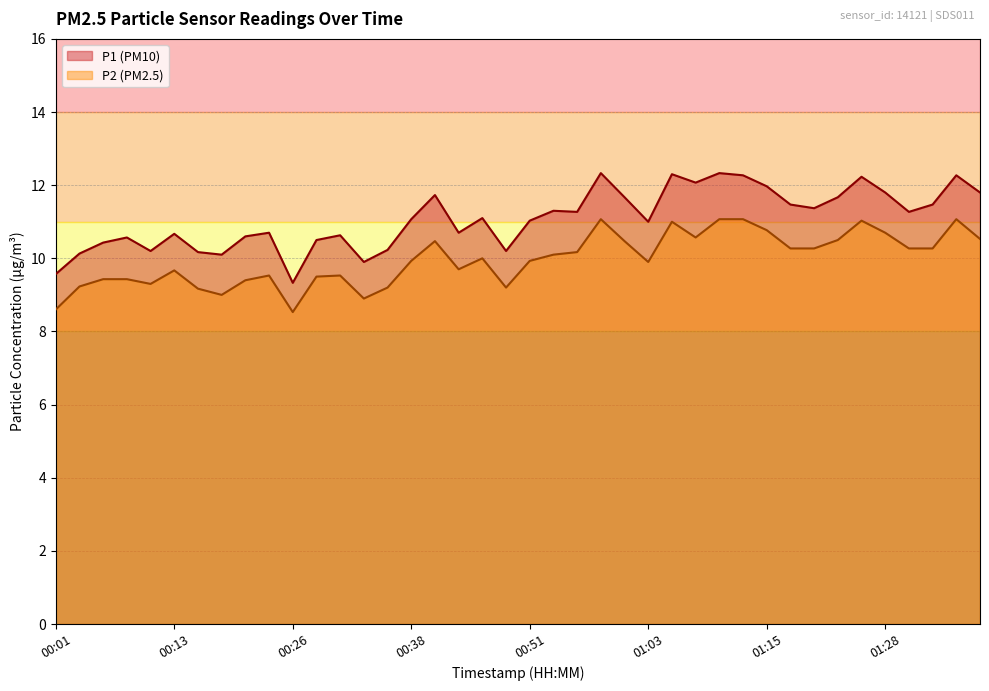

What is the spread (max minus min) of values at 01:01?

1.2